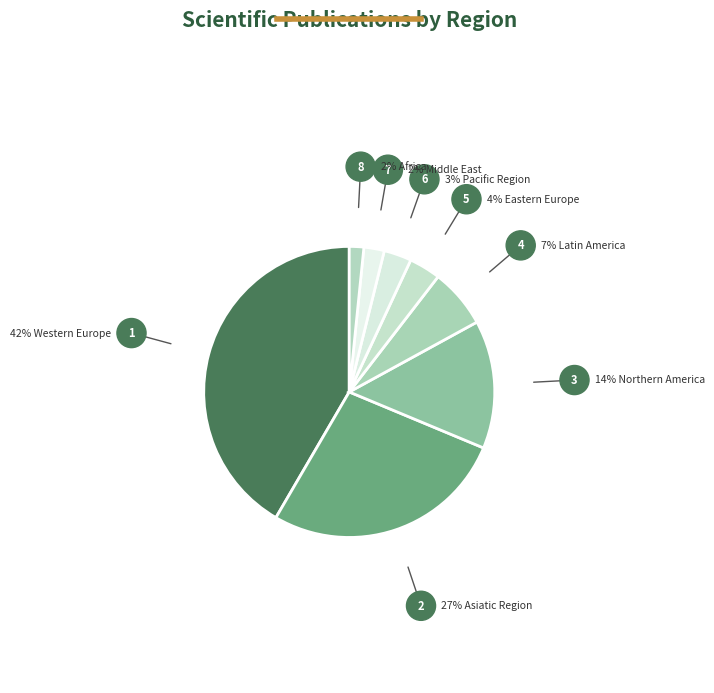

How many segments does this pie chart have?

8